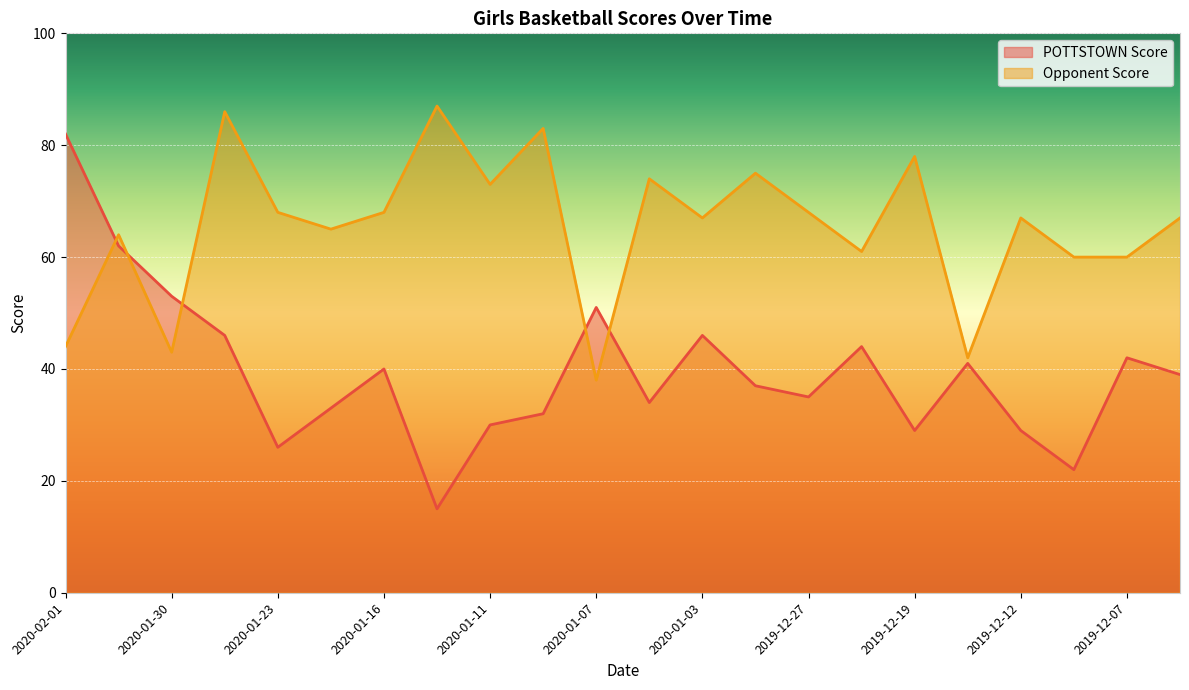

Reading right to left, list all the values displayed in this chart.

POTTSTOWN Score: 39	42	22	29	41	29	44	35	37	46	34	51	32	30	15	40	33	26	46	53	62	82
Opponent Score: 67	60	60	67	42	78	61	68	75	67	74	38	83	73	87	68	65	68	86	43	64	44